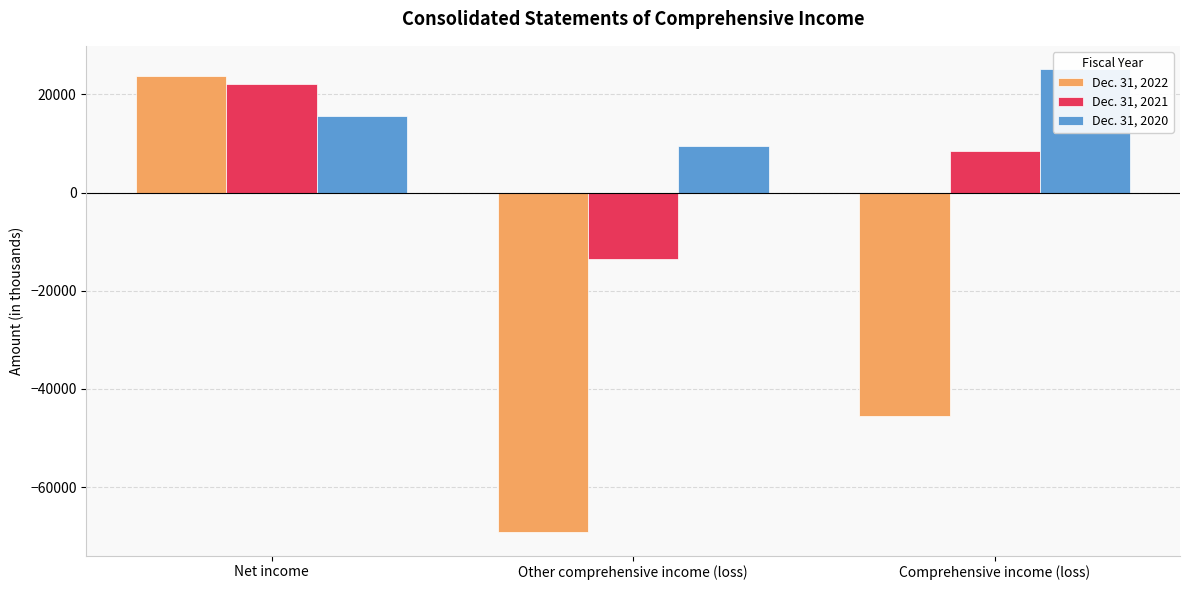

Is it true that Dec. 31, 2020 equals 6770 at Net income?

False